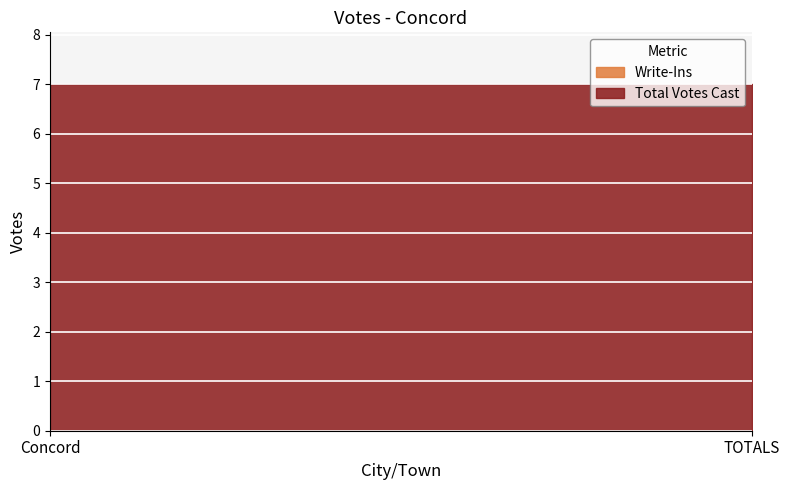

What is the difference between the highest and lowest values at TOTALS?

7